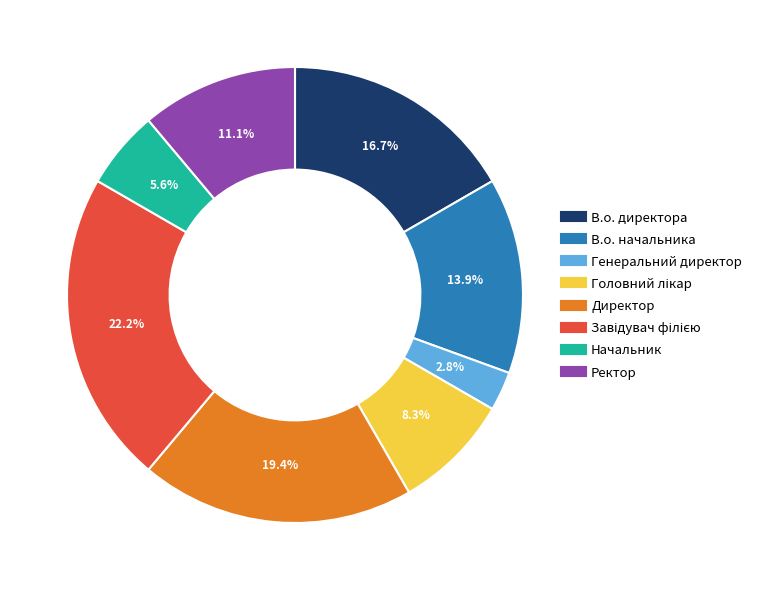

Which slice is the smallest?

Генеральний директор